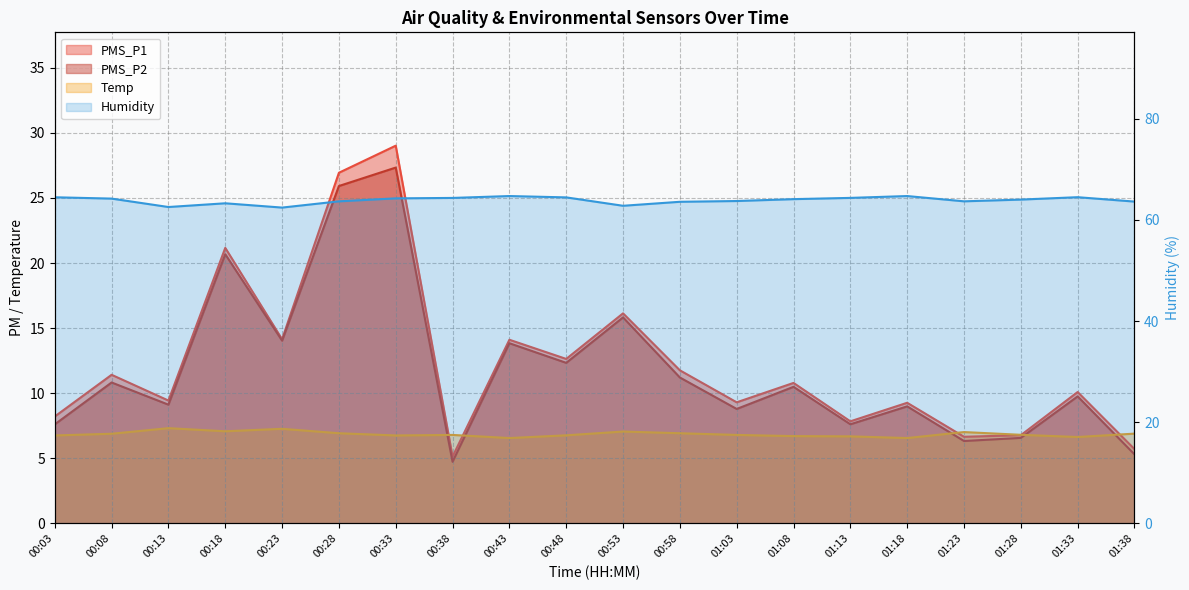

At which label does Temp reach its minimum?

00:43